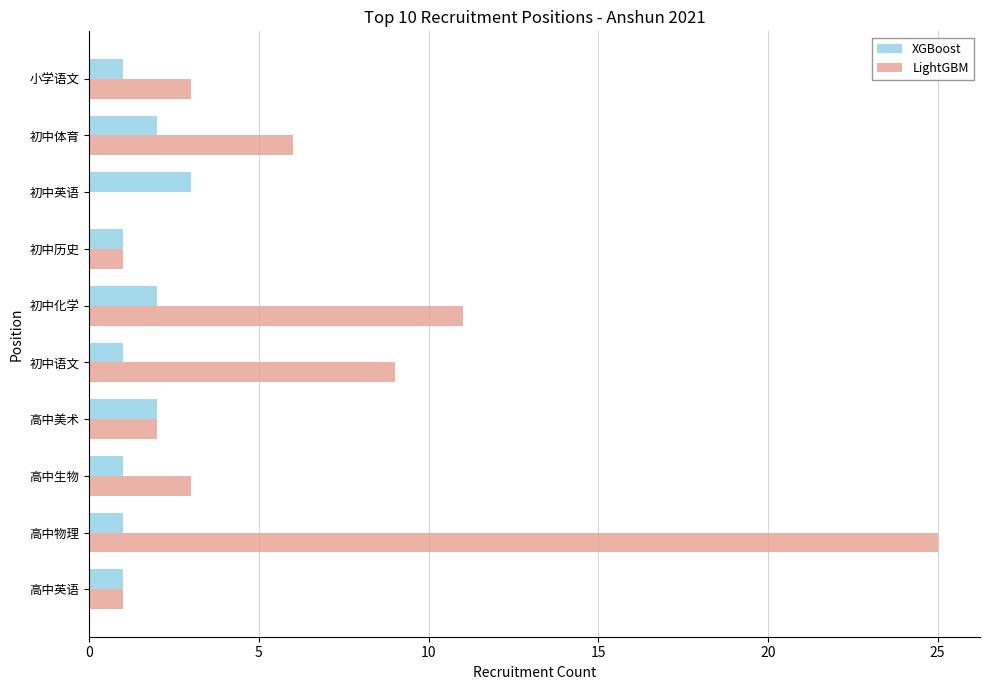

True or false: XGBoost has a value of 1 at 初中英语.

False